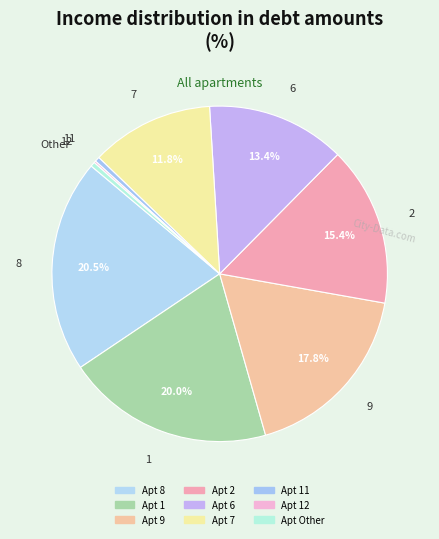

Combined, what portion of the pie is 9 and 7?

29.6%